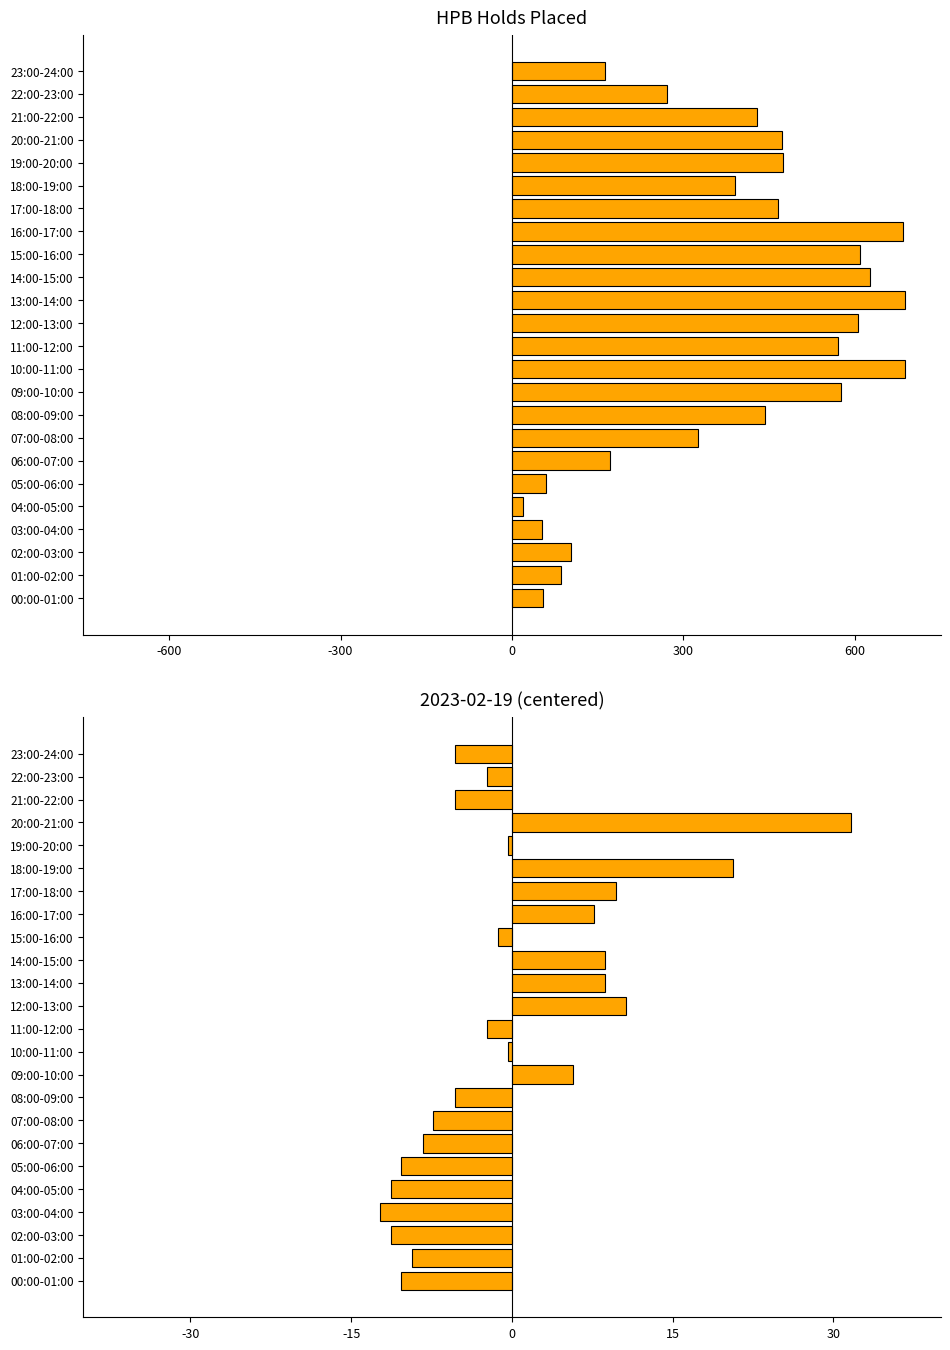

Reading left to right, list all the values displayed in this chart.

HPB Holds Placed: 55.0	85.0	104.0	52.0	20.0	59.0	171.0	325.0	443.0	576.0	687.0	570.0	605.0	687.0	627.0	609.0	685.0	465.0	390.0	475.0	473.0	428.0	271.0	163.0
2023-02-19 (centered): -10.3	-9.3	-11.3	-12.3	-11.3	-10.3	-8.3	-7.3	-5.3	5.7	-0.3	-2.3	10.7	8.7	8.7	-1.3	7.7	9.7	20.7	-0.3	31.7	-5.3	-2.3	-5.3